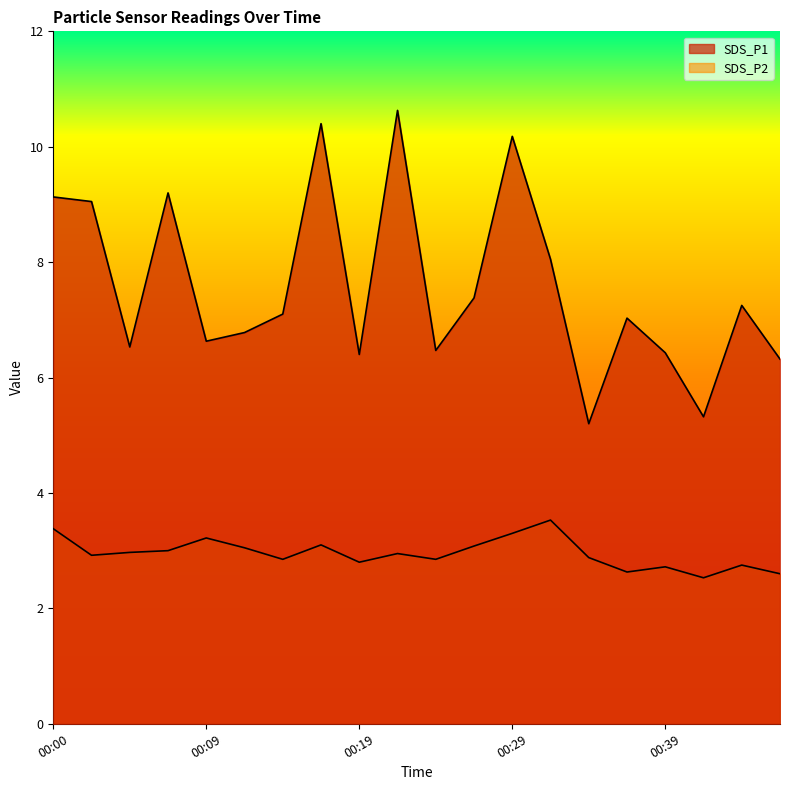

At 00:05, list the series in order from largest to smallest.

SDS_P1, SDS_P2